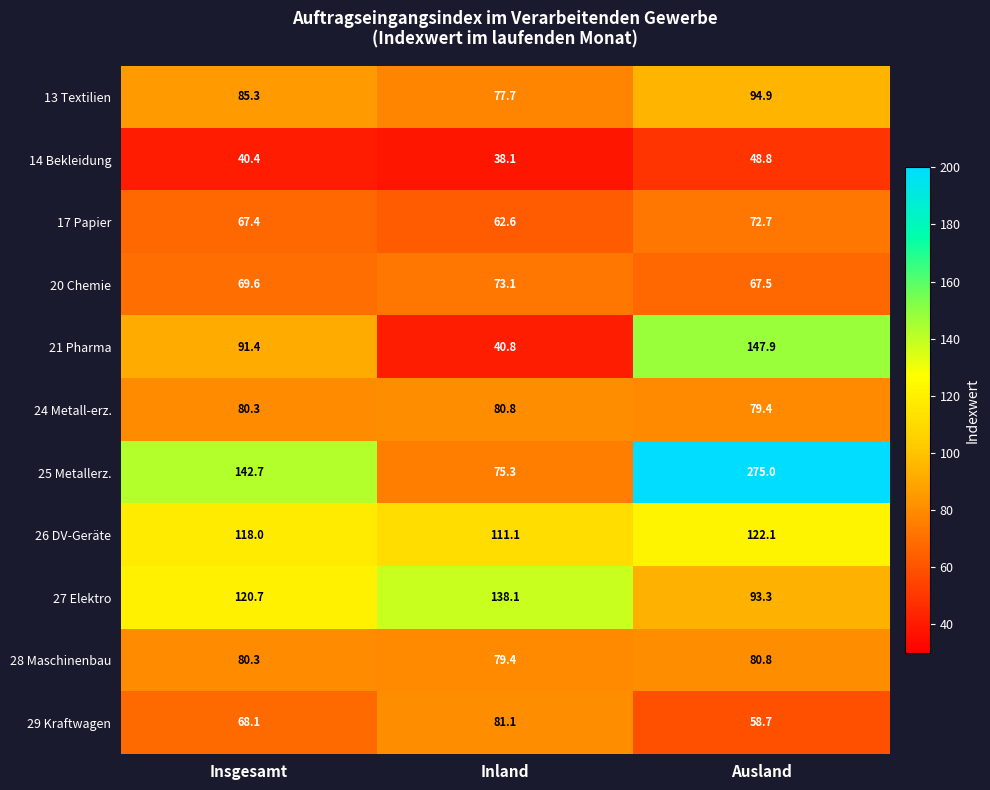

What value does the 26 DV-Geräte series have at Inland?

111.1